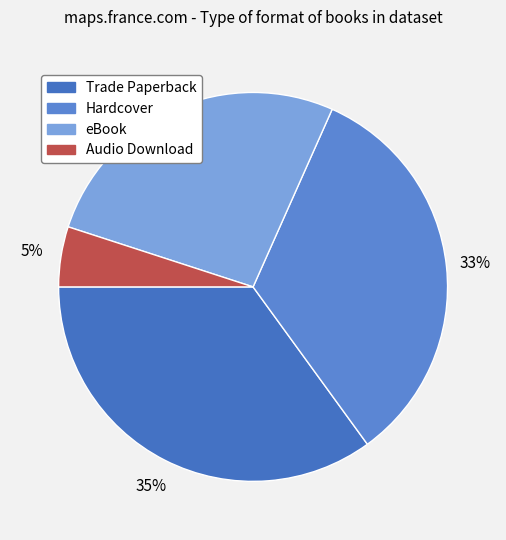

What percentage is the eBook slice, to the nearest percent?

27%